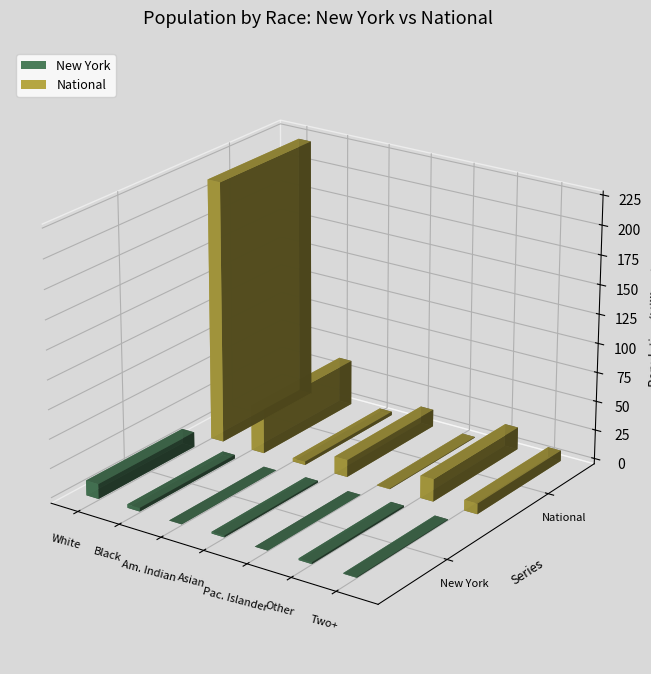

What is the difference between the highest and lowest values at Native Hawaiian and Other Pacific?

531247